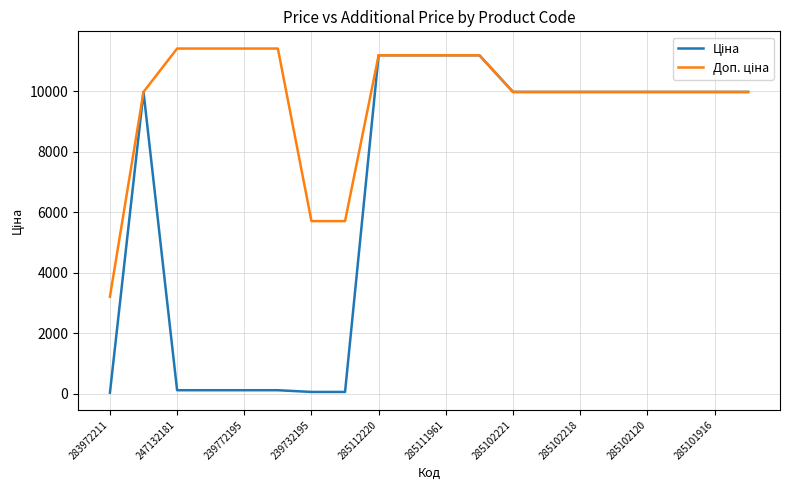

What is the maximum value shown in the chart?

11410.0